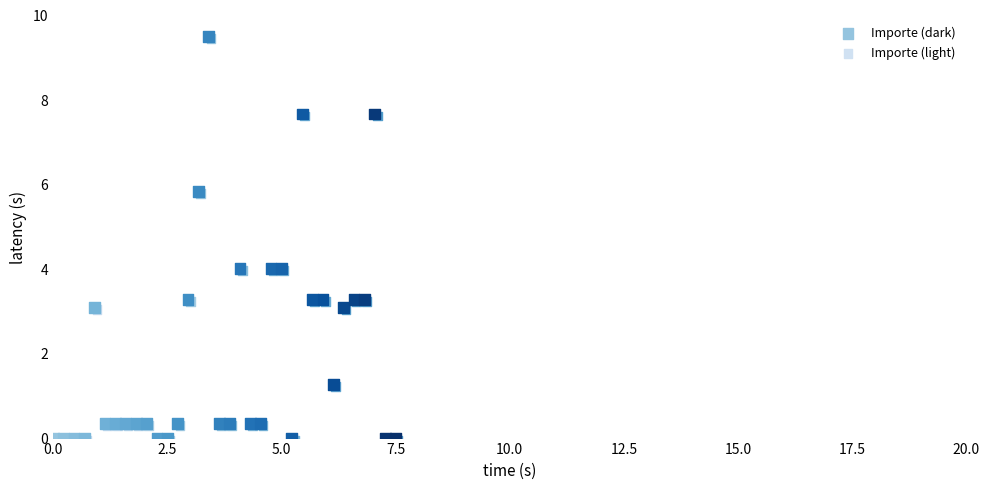

What are all the series names shown in the legend?

Importe (dark), Importe (light)